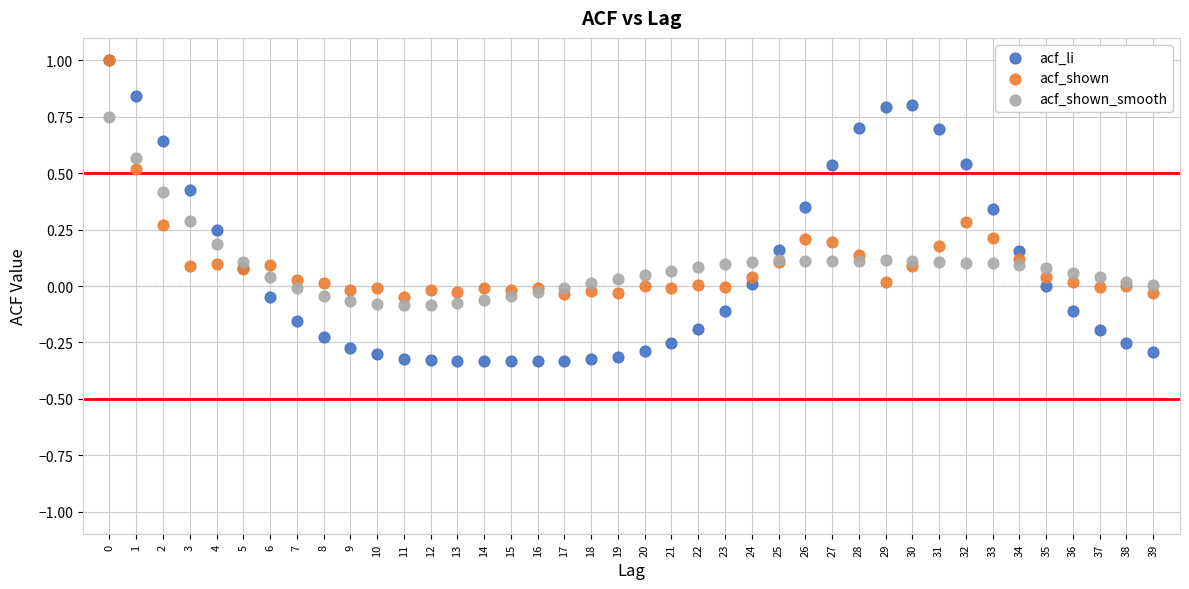

What are all the series names shown in the legend?

acf_li, acf_shown, acf_shown_smooth